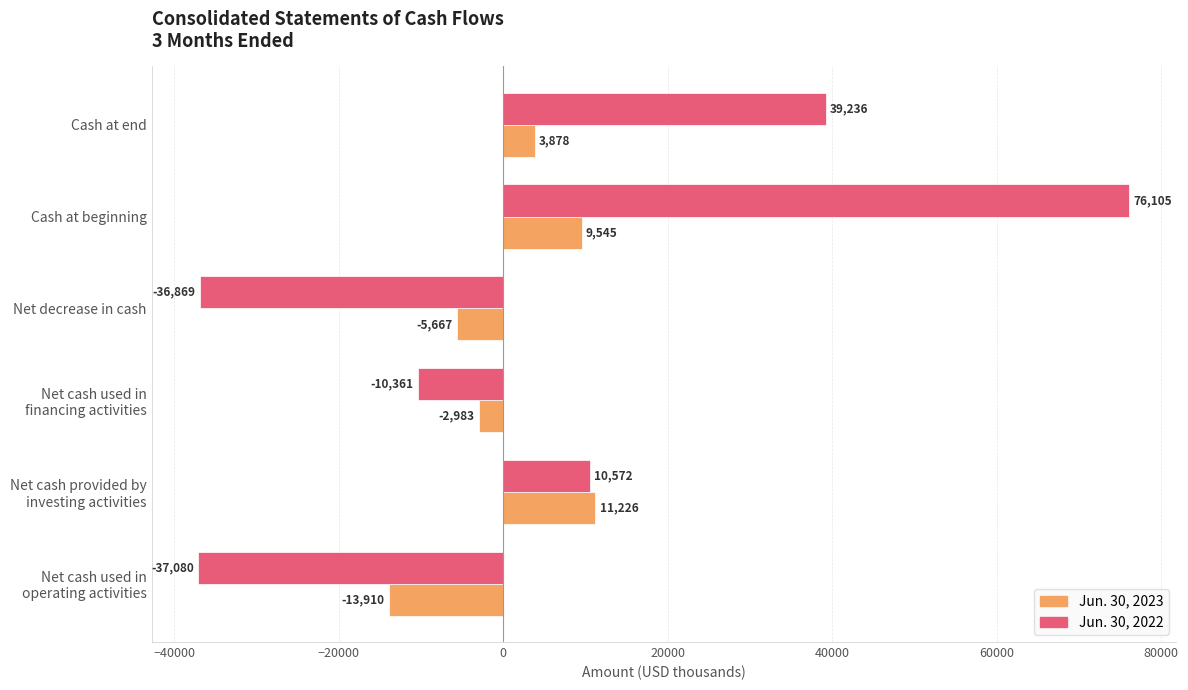

At which category is the sum across all series the highest?

Cash at beginning